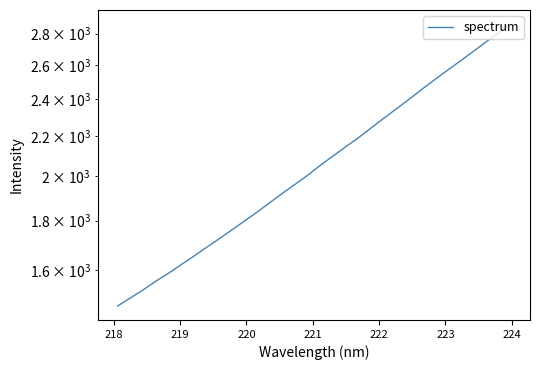

The chart shows a value of 3721.3 at 29. True or false?

False